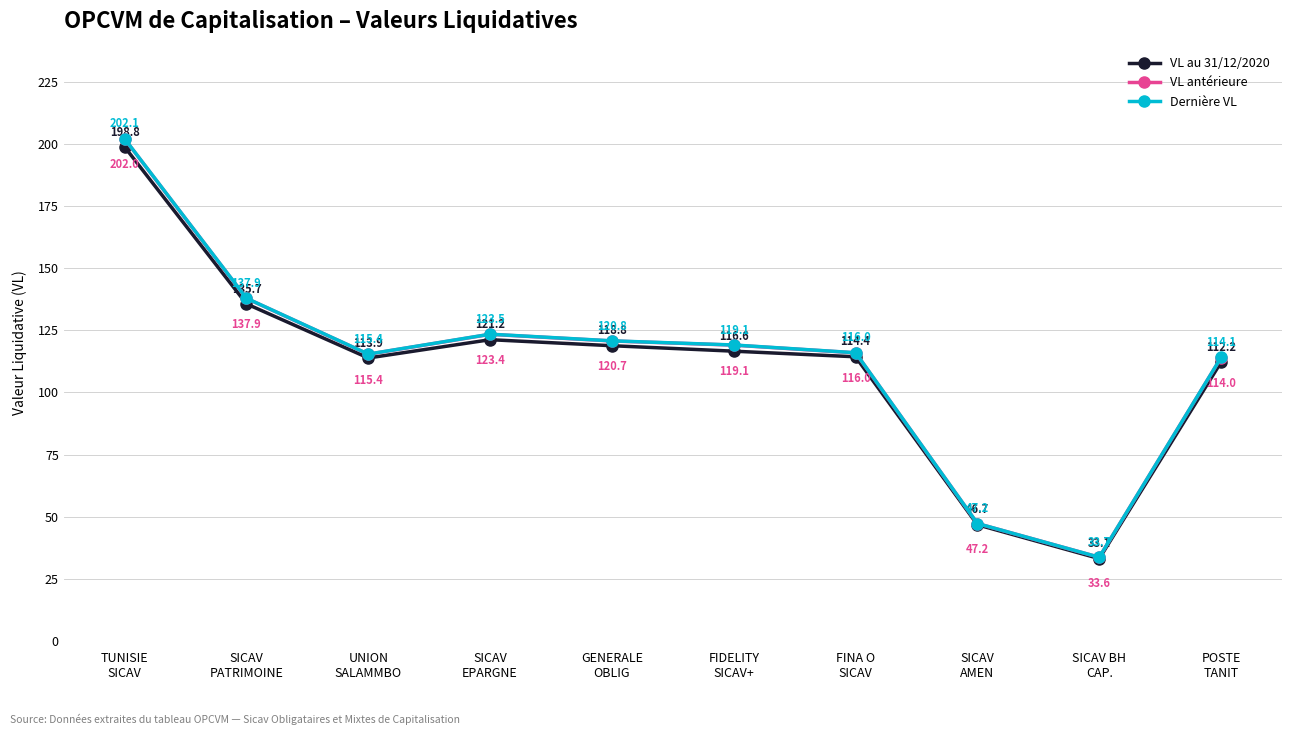

In Dernière VL, how many points are higher than both neighbors (excluding endpoints)?

1